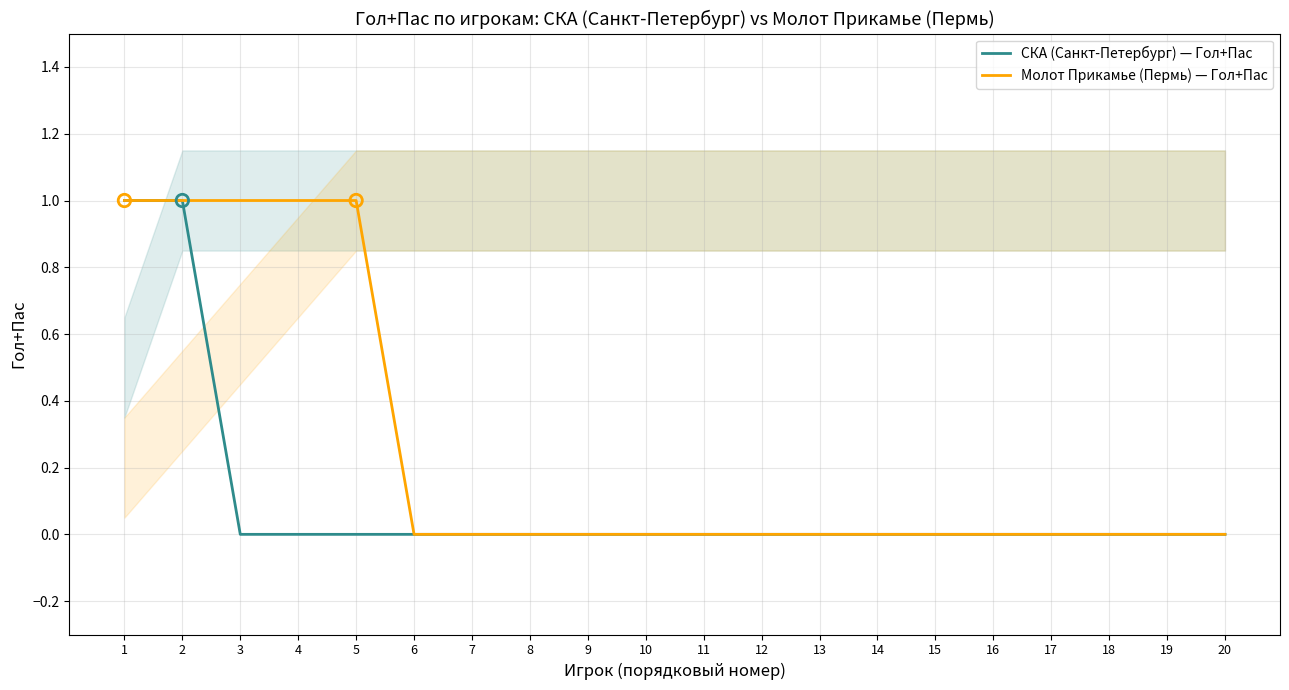

Is the value of Молот Прикамье (Пермь) — Гол+Пас at 16 greater than the value of СКА (Санкт-Петербург) — Гол+Пас at 16?

No